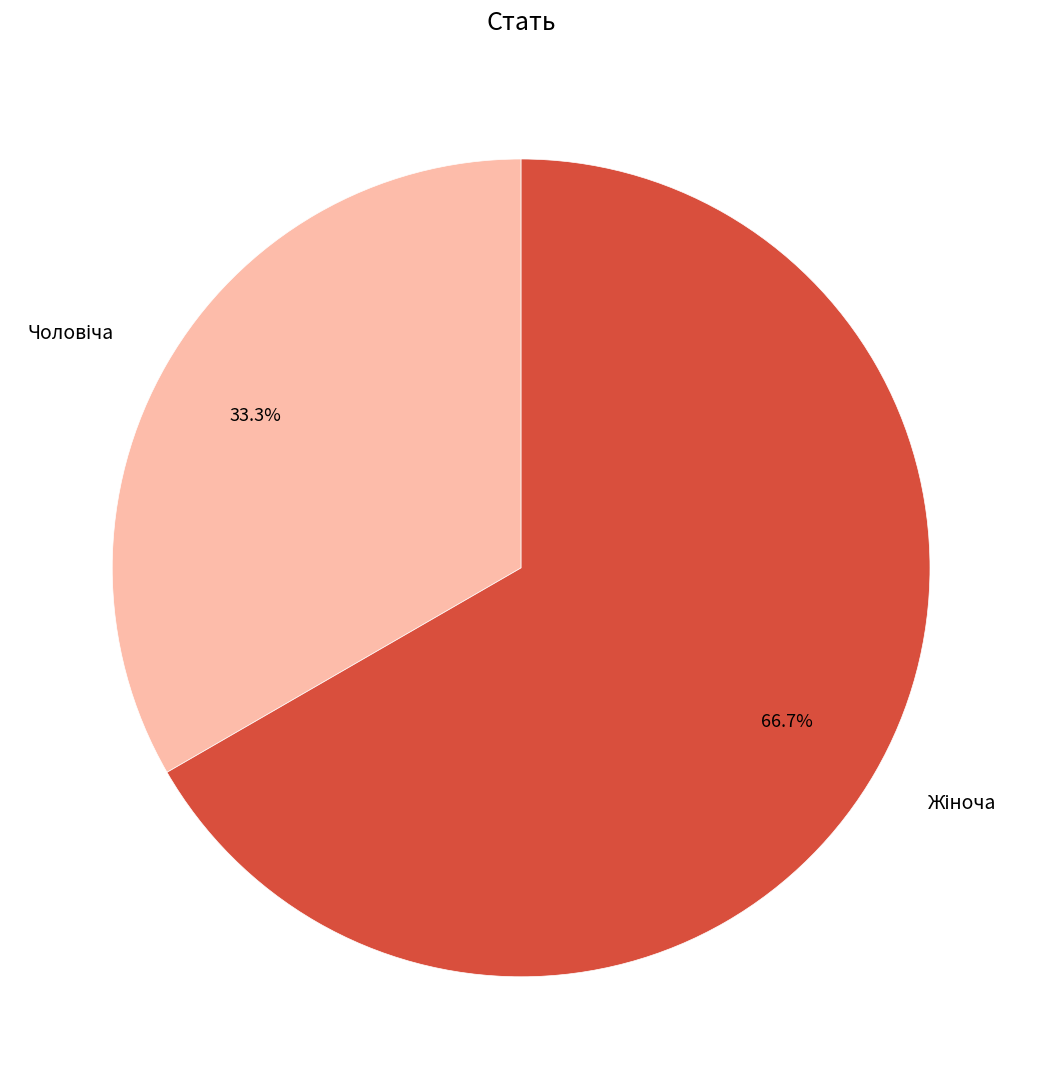

Is there a majority slice in this chart?

Yes